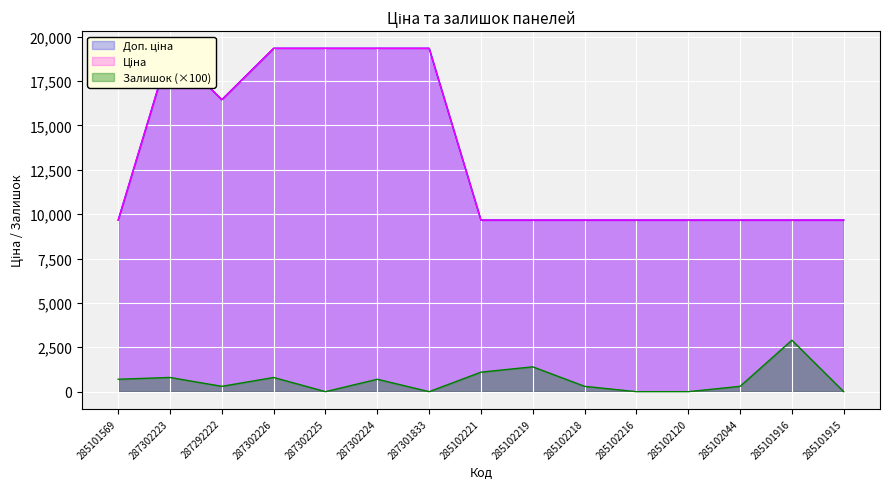

What are all the series names shown in the legend?

Доп. ціна, Ціна, Залишок